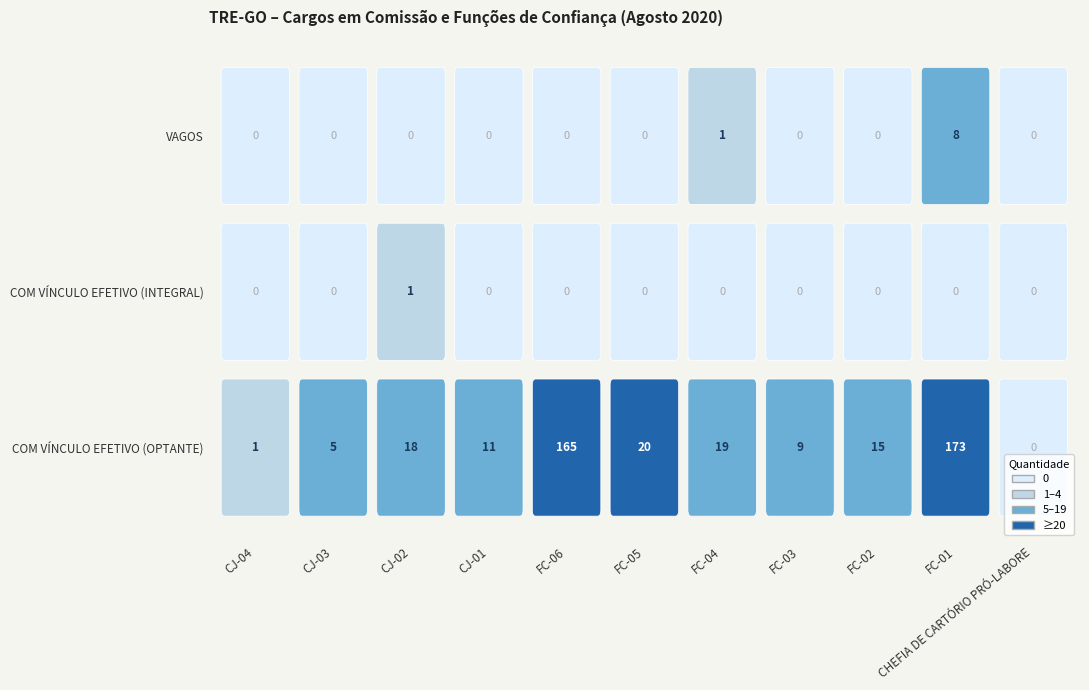

Reading right to left, extract all data points from this chart.

COM VÍNCULO EFETIVO (OPTANTE): CHEFIA DE CARTÓRIO PRÓ-LABORE=0	FC-01=173	FC-02=15	FC-03=9	FC-04=19	FC-05=20	FC-06=165	CJ-01=11	CJ-02=18	CJ-03=5	CJ-04=1
COM VÍNCULO EFETIVO (INTEGRAL): CHEFIA DE CARTÓRIO PRÓ-LABORE=0	FC-01=0	FC-02=0	FC-03=0	FC-04=0	FC-05=0	FC-06=0	CJ-01=0	CJ-02=1	CJ-03=0	CJ-04=0
VAGOS: CHEFIA DE CARTÓRIO PRÓ-LABORE=0	FC-01=8	FC-02=0	FC-03=0	FC-04=1	FC-05=0	FC-06=0	CJ-01=0	CJ-02=0	CJ-03=0	CJ-04=0